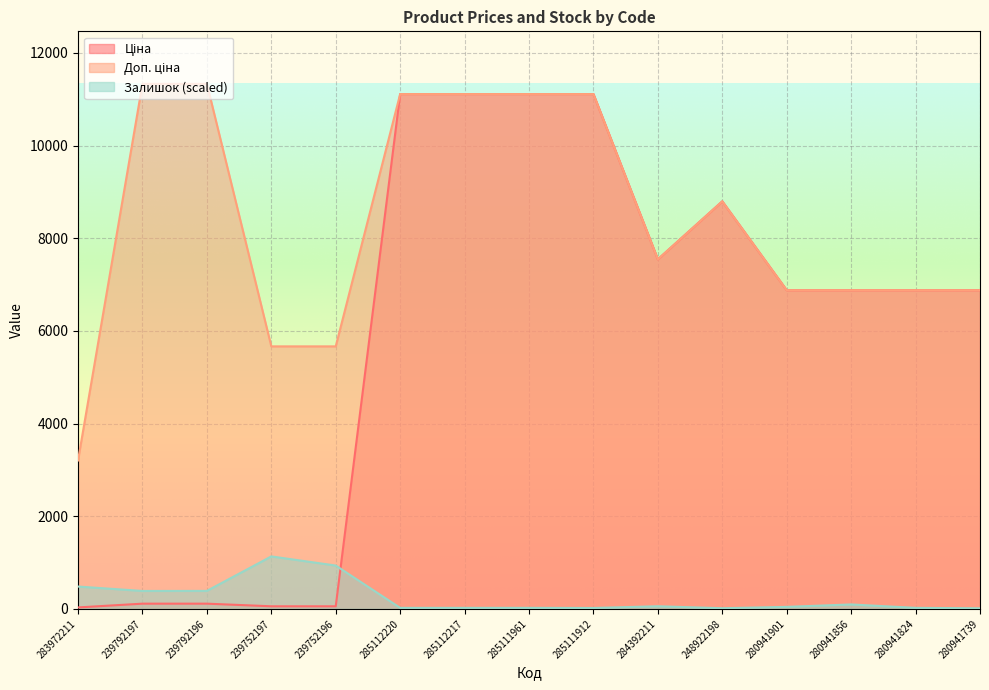

How many lines are shown in the chart?

3